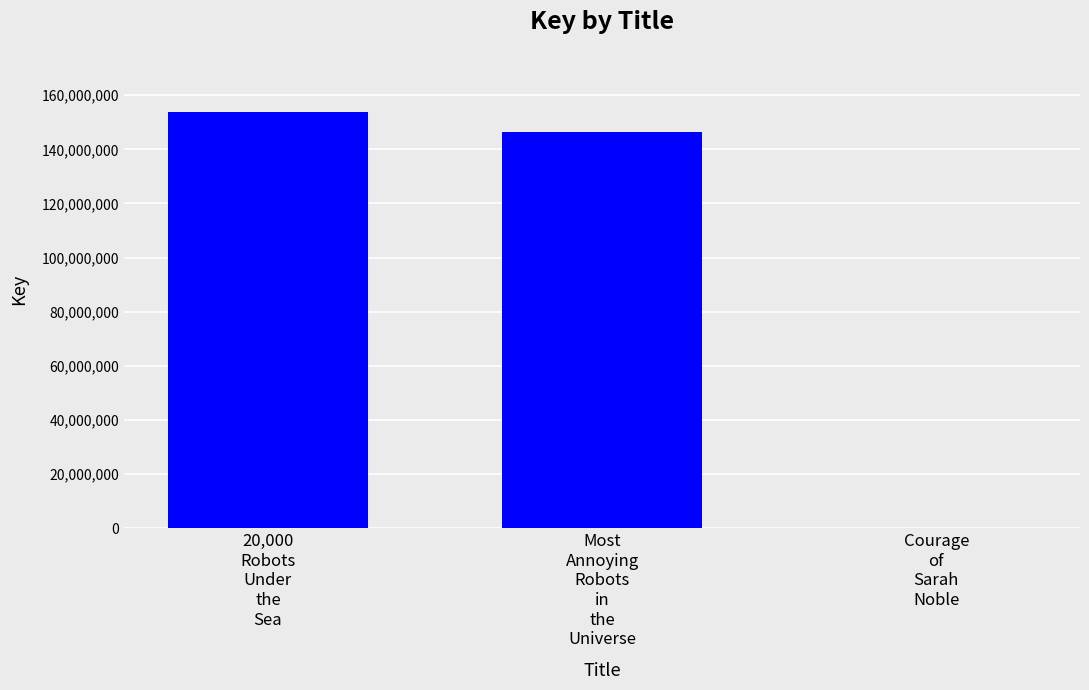

Where does the data first go above 146394861?

20,000
Robots
Under
the
Sea